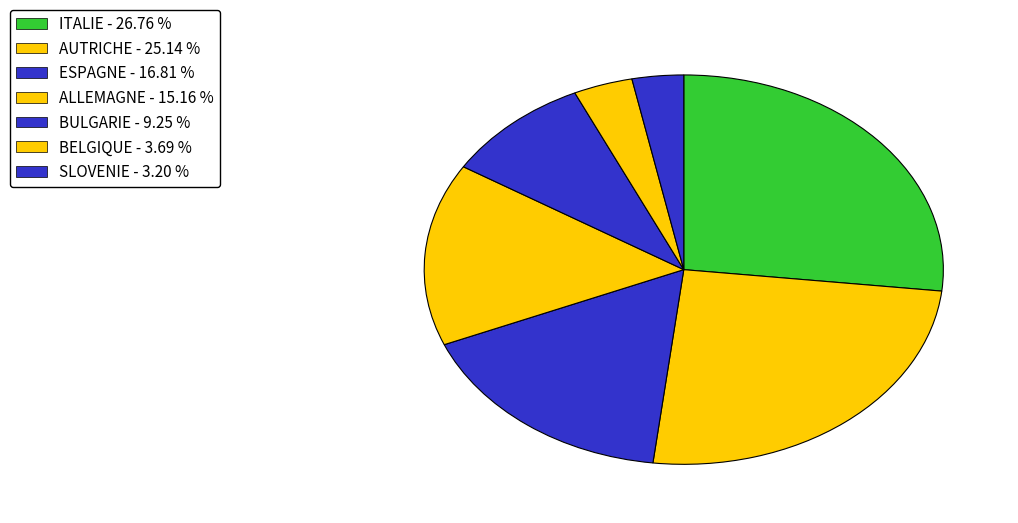

How many segments does this pie chart have?

7